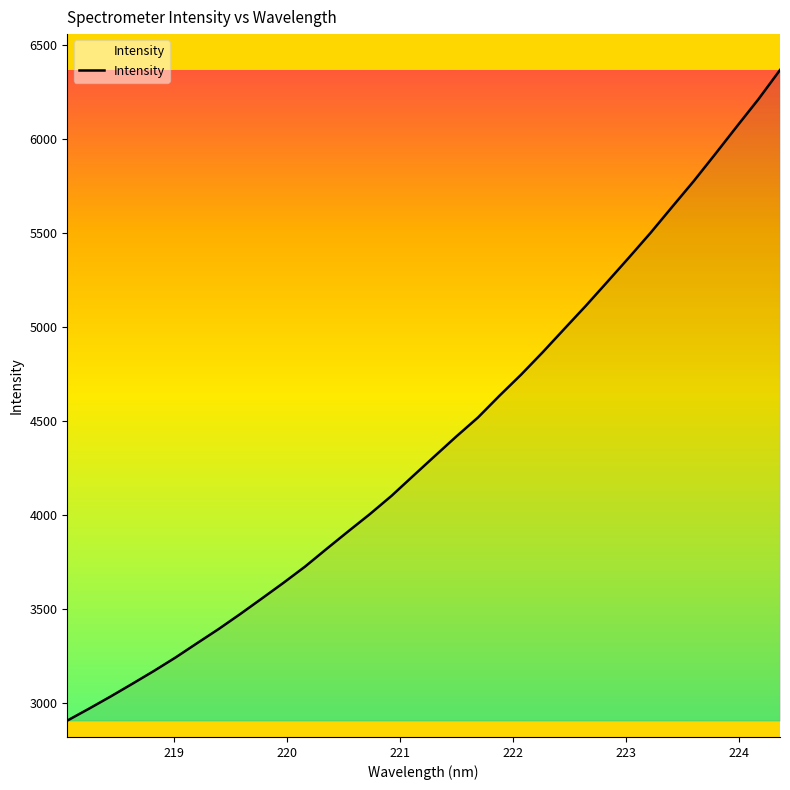

What is the minimum value shown in the chart?

2904.1